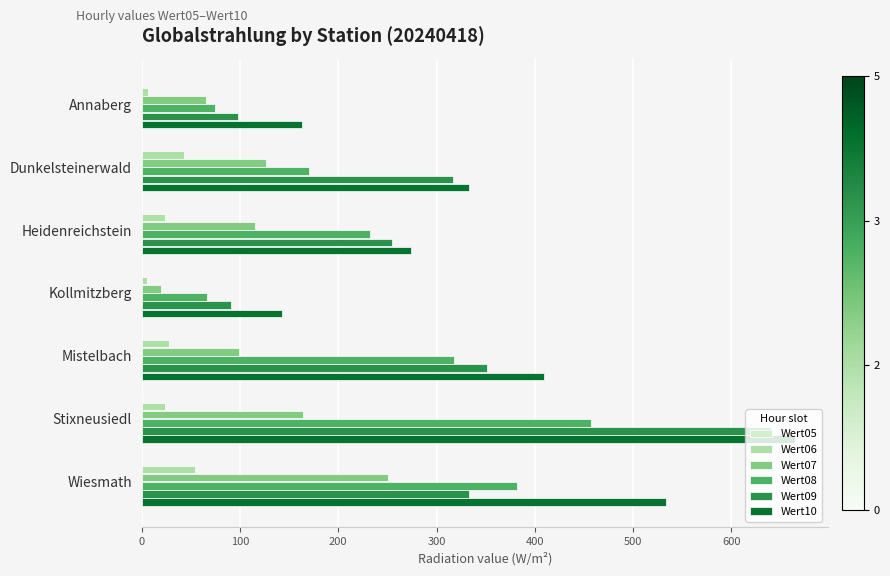

Which series has the largest total across all categories?

Wert10